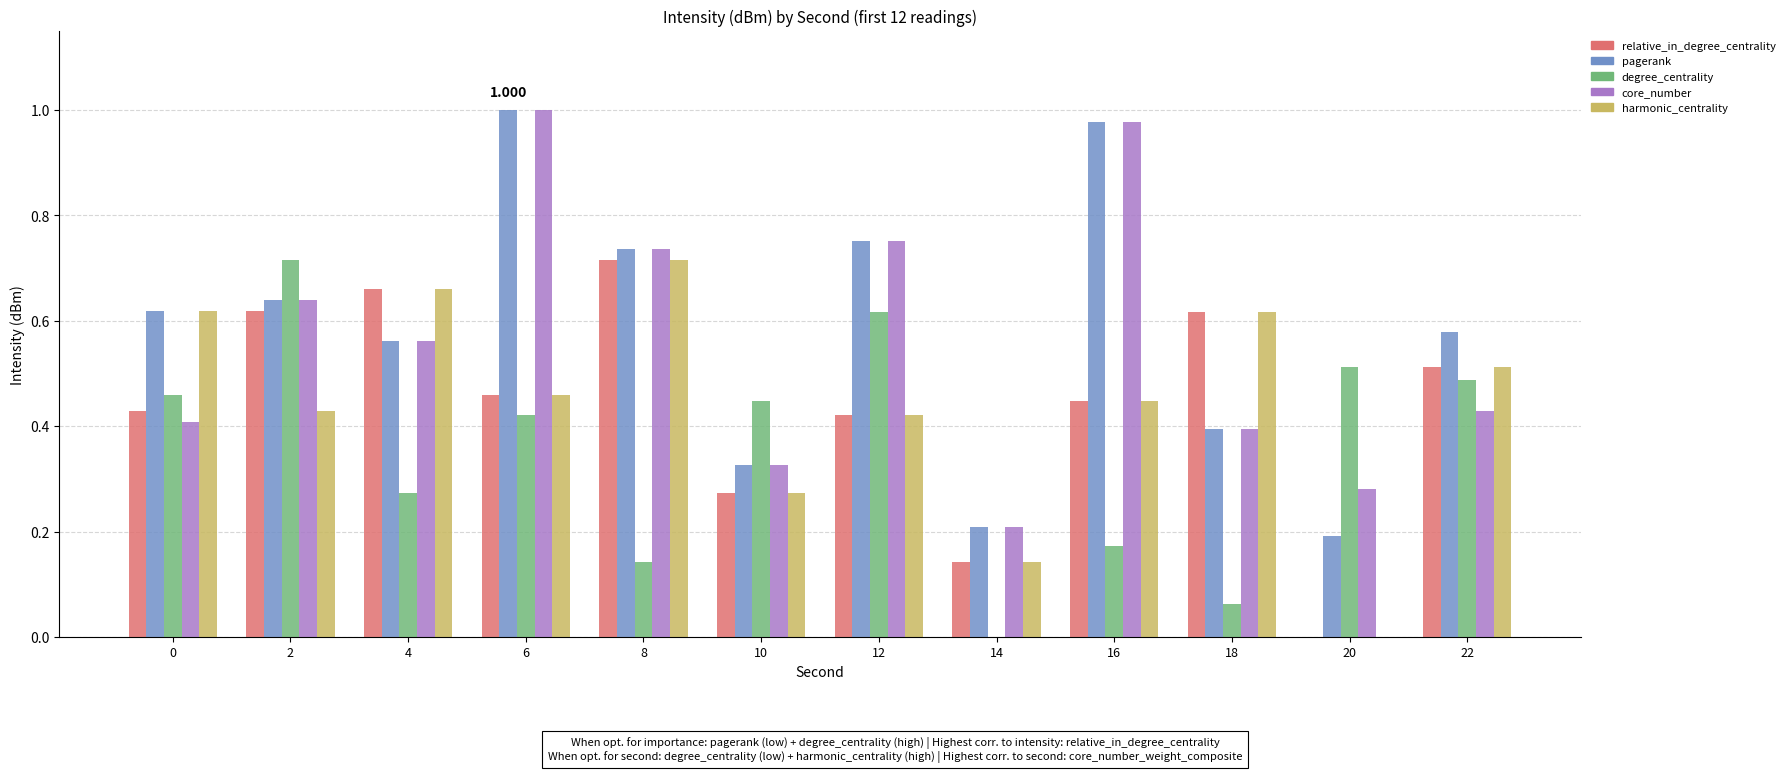

Is the value of pagerank at 0 greater than the value of degree_centrality at 16?

Yes